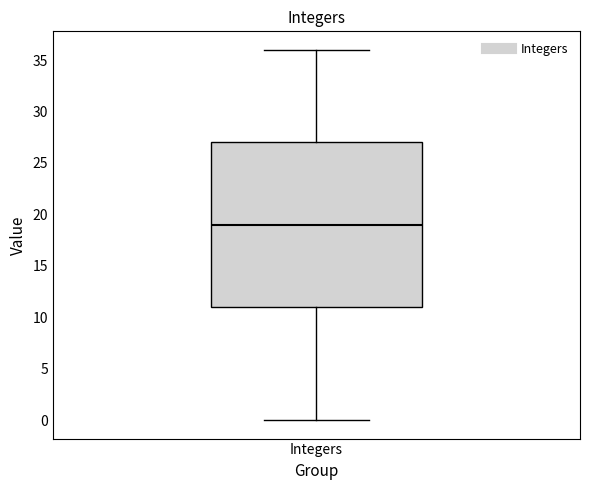

Where does the median line of the box for Integers sit on the y-axis? The values are not printed on the chart, so give them approximately, as read against the axis.

19